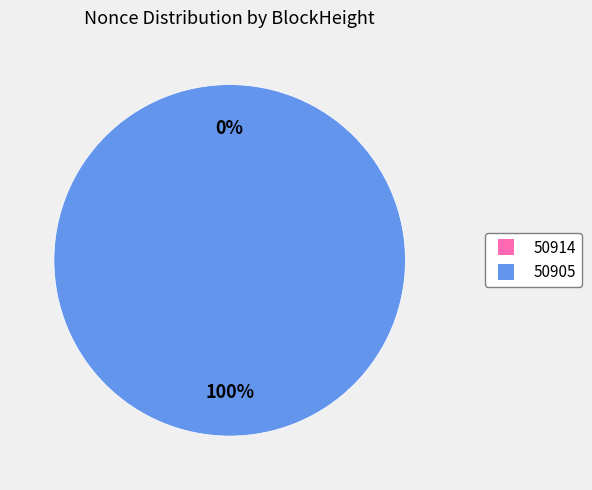

Which has a higher value, 50905 or 50914?

50905